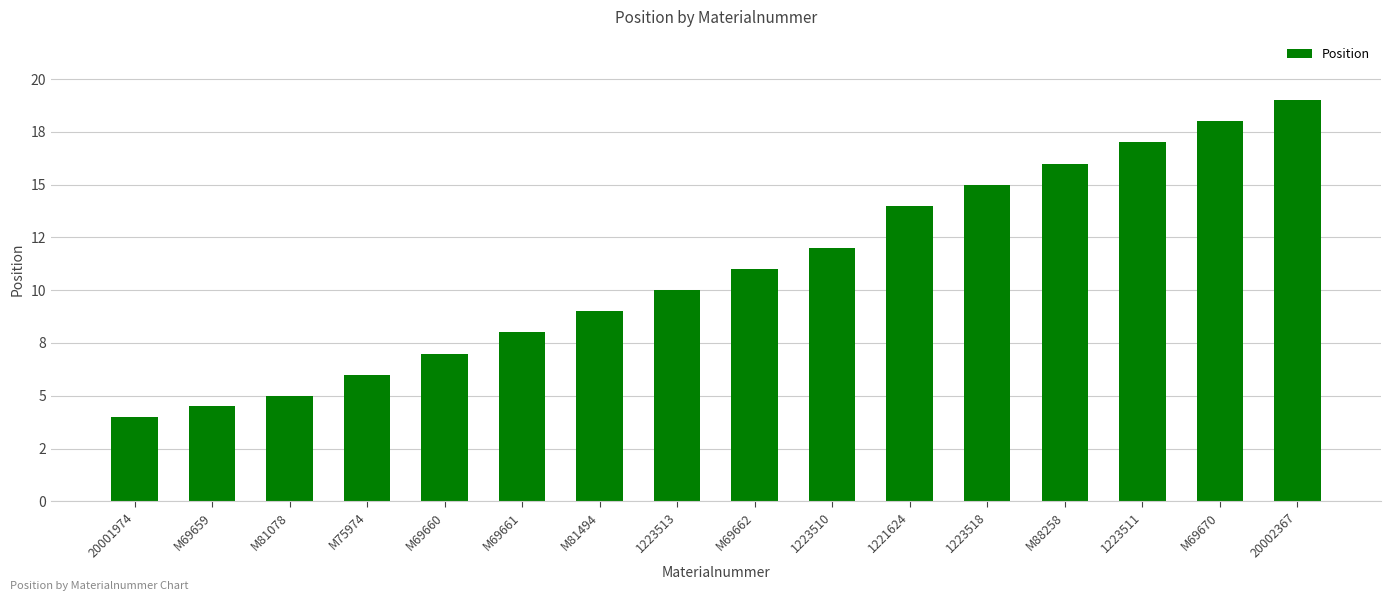

Rank the categories by value from lowest to highest.

20001974, M69659, M81078, M75974, M69660, M69661, M81494, 1223513, M69662, 1223510, 1221624, 1223518, M88258, 1223511, M69670, 20002367